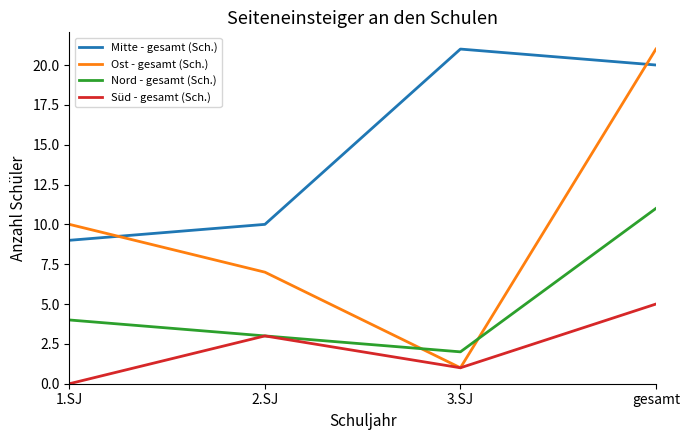

True or false: Süd - gesamt (Sch.) has more than 2 interior local peaks.

False